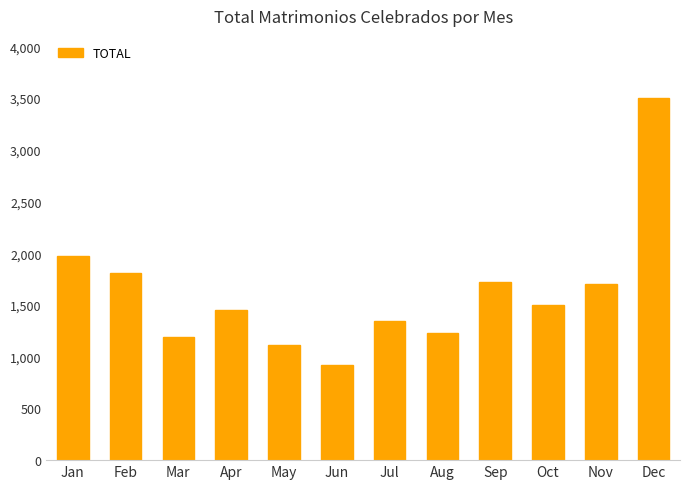

What is the greatest value displayed?

3497